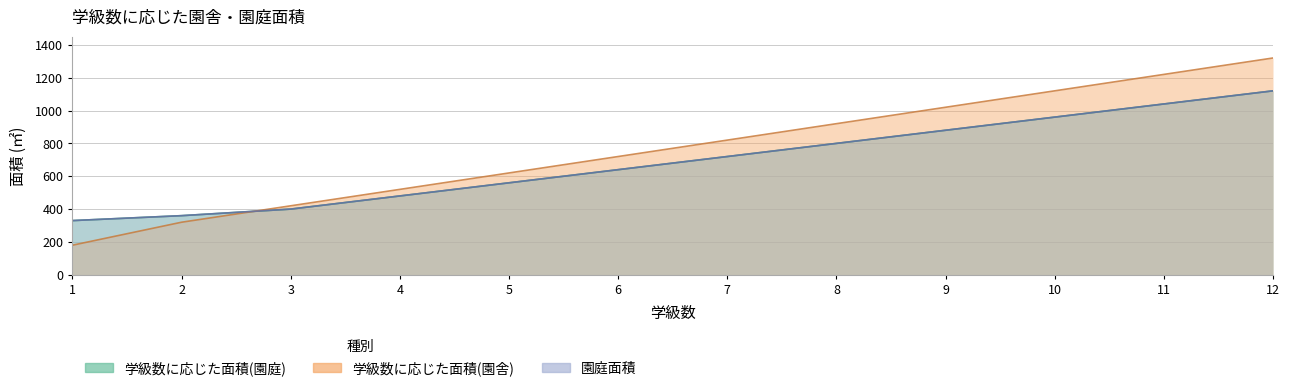

How many lines are shown in the chart?

3